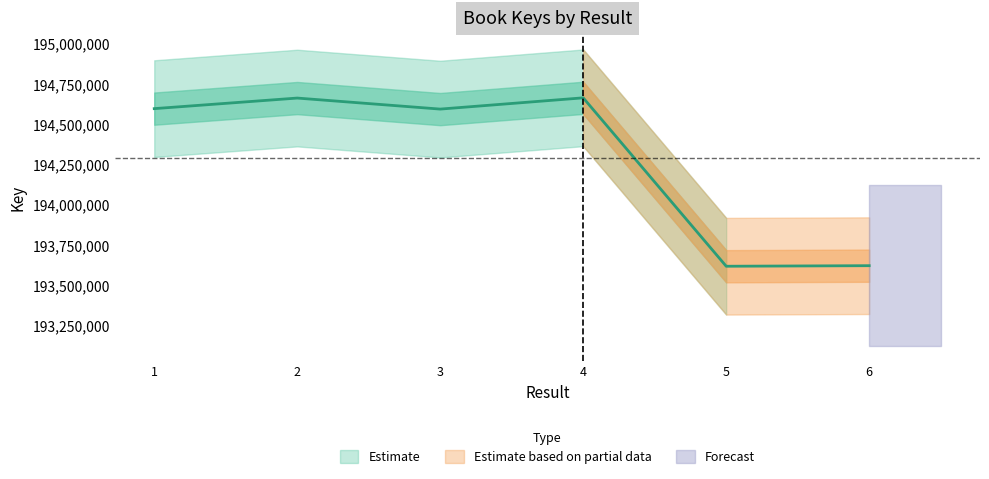

List the labels in order of value, smallest first.

5, 6, 3, 1, 2, 4